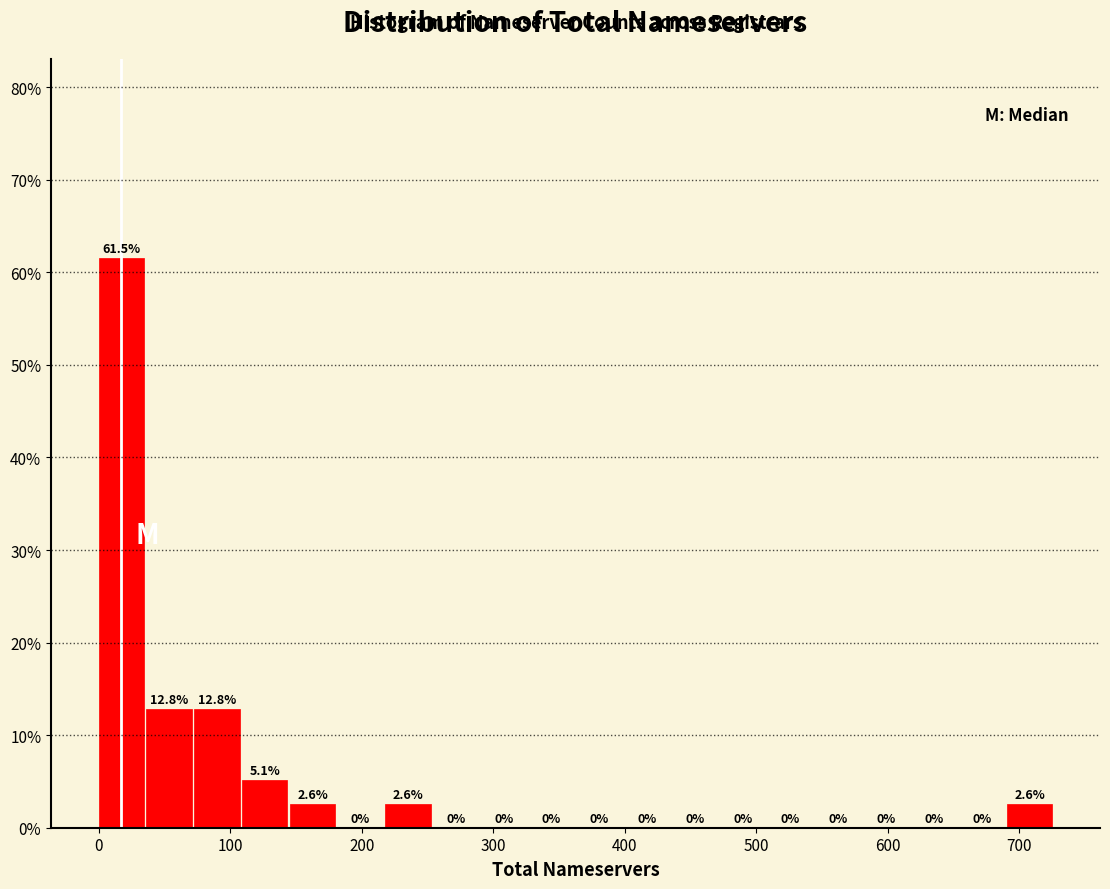

Around what value on the x-axis is the tallest bar? Give the approximate position of its centre, as read against the axis.

20